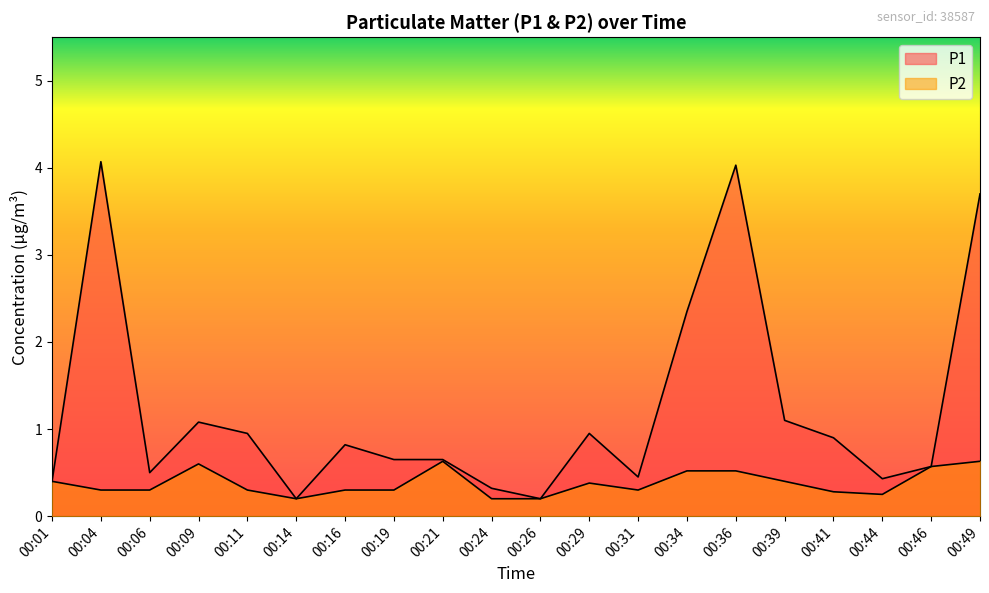

True or false: P2 and P1 cross at least once.

False